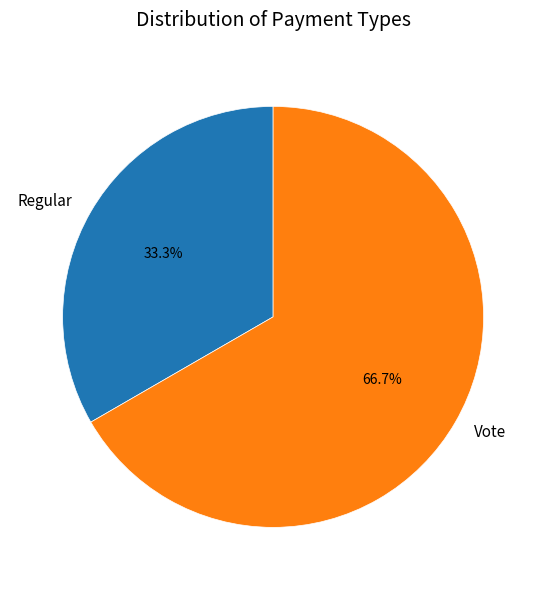

Which has a higher value, Regular or Vote?

Vote